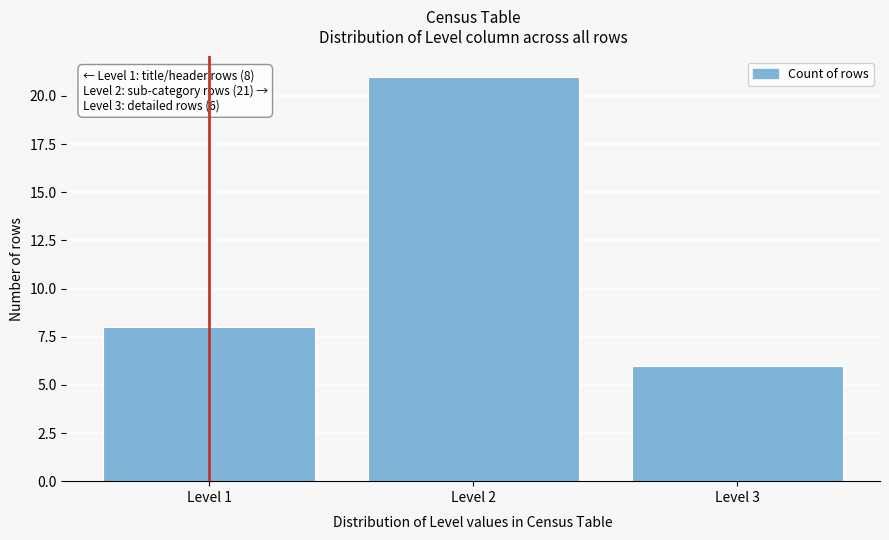

Reading right to left, transcribe all the data shown in this chart.

6	21	8